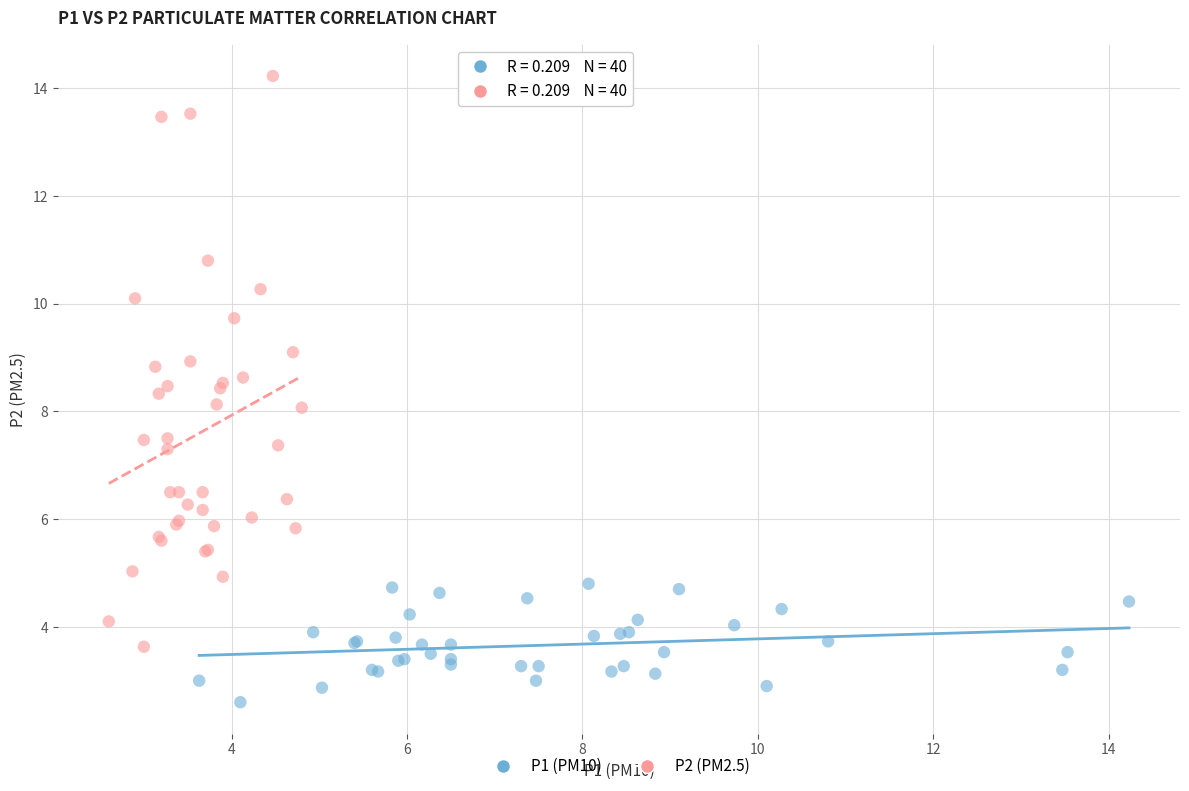

Which series reaches the minimum Y coordinate?

P1 (PM10)